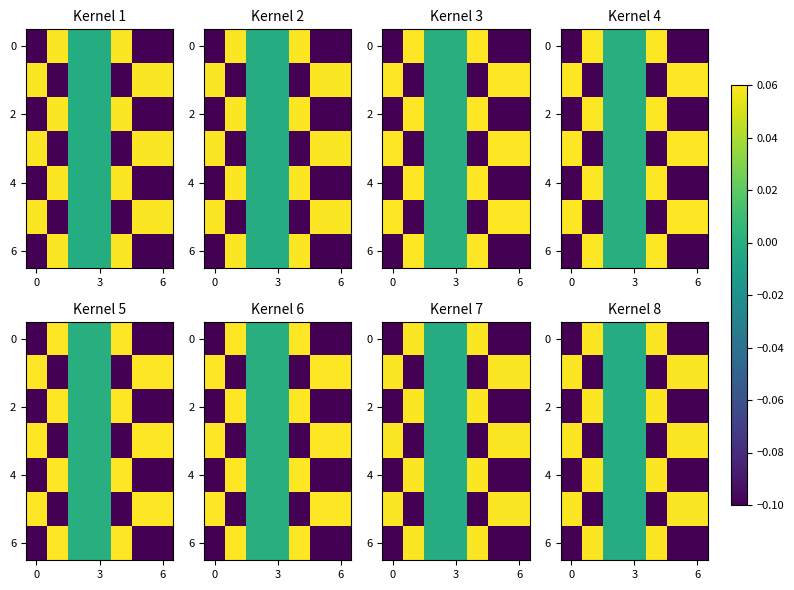

Is it true that row_2 equals -0.2 at 0?

False